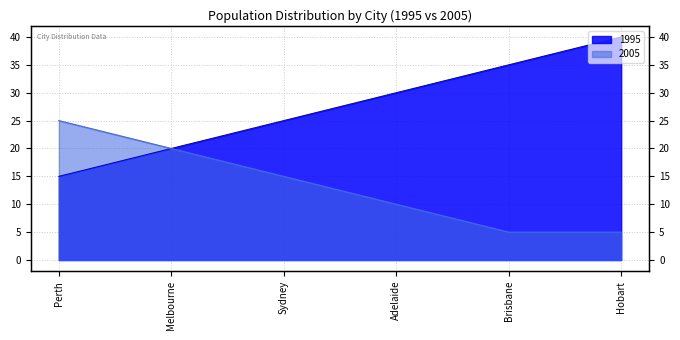

What are all the series names shown in the legend?

1995, 2005